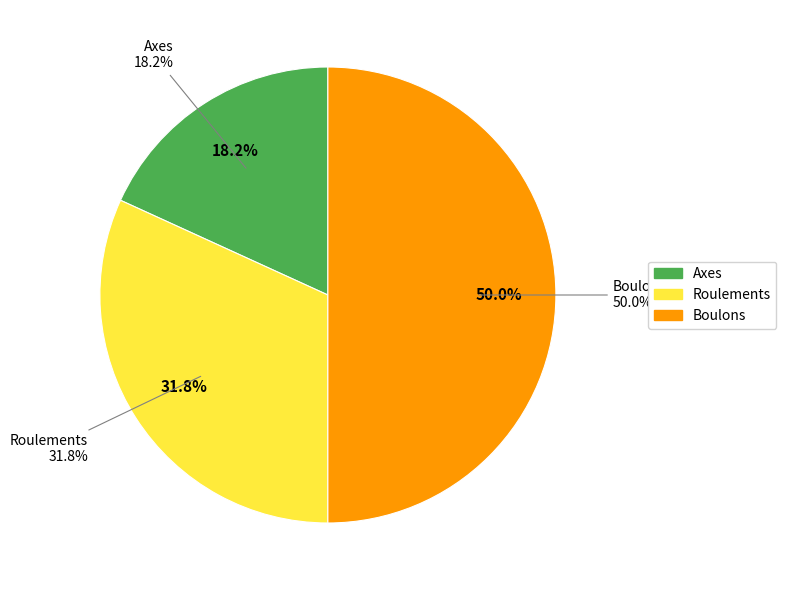

To the nearest percent, what is the difference between the Axes and Boulons slice percentages?

32%